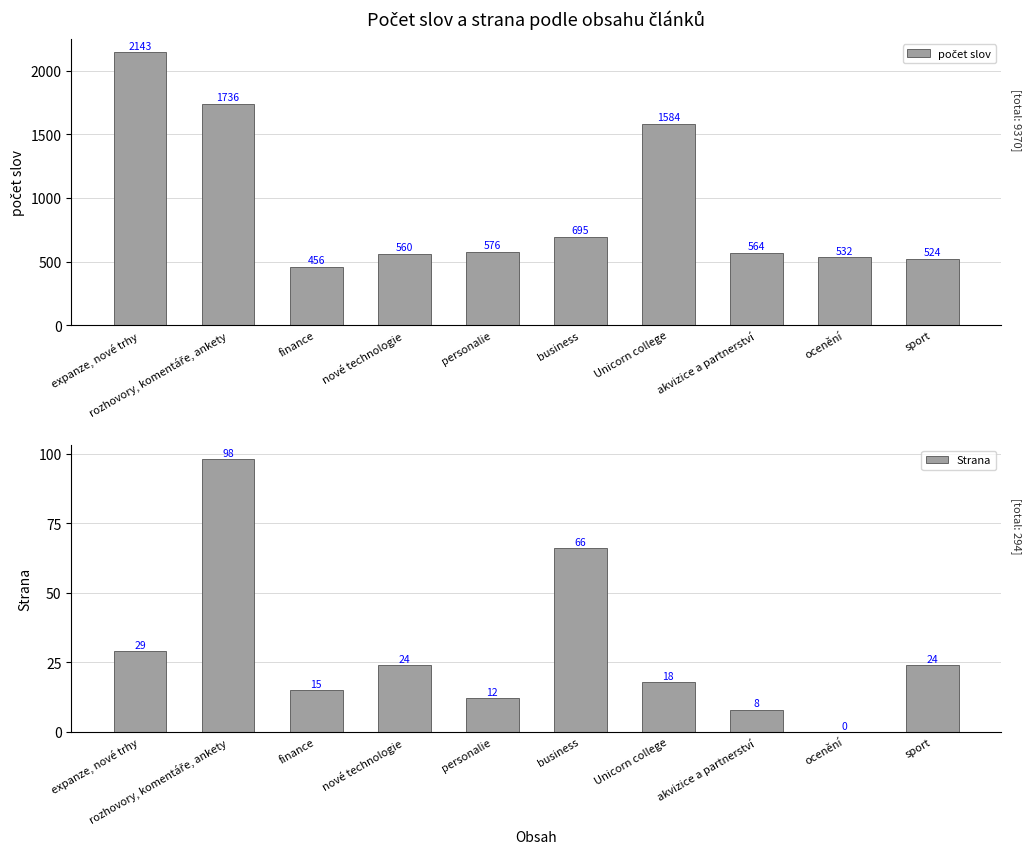

Reading left to right, what are all the values shown in this chart?

počet slov: expanze, nové trhy=2143	rozhovory, komentáře, ankety=1736	finance=456	nové technologie=560	personalie=576	business=695	Unicorn college=1584	akvizice a partnerství=564	ocenění=532	sport=524
Strana: expanze, nové trhy=29	rozhovory, komentáře, ankety=98	finance=15	nové technologie=24	personalie=12	business=66	Unicorn college=18	akvizice a partnerství=8	ocenění=0	sport=24